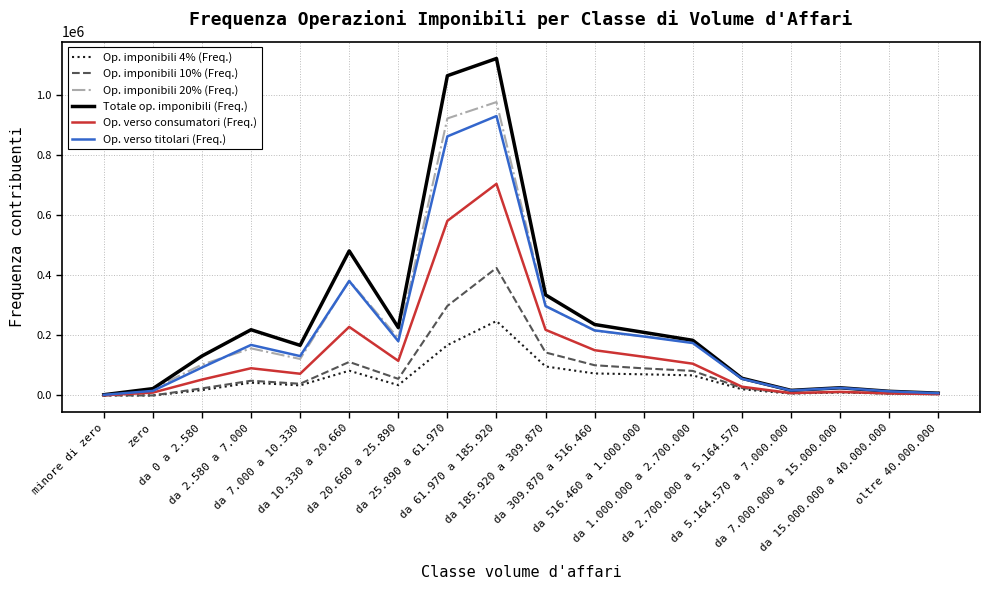

True or false: Totale op. imponibili (Freq.) has a value of 226196 at da 20.660 a 25.890.

True